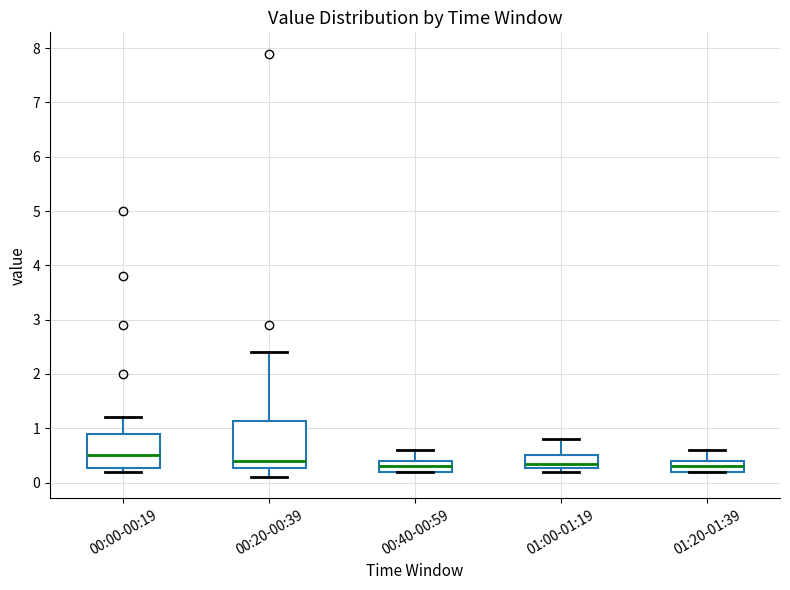

Where is the lower edge of the box for 00:20-00:39 on the y-axis? The values are not printed on the chart, so give them approximately, as read against the axis.

0.3